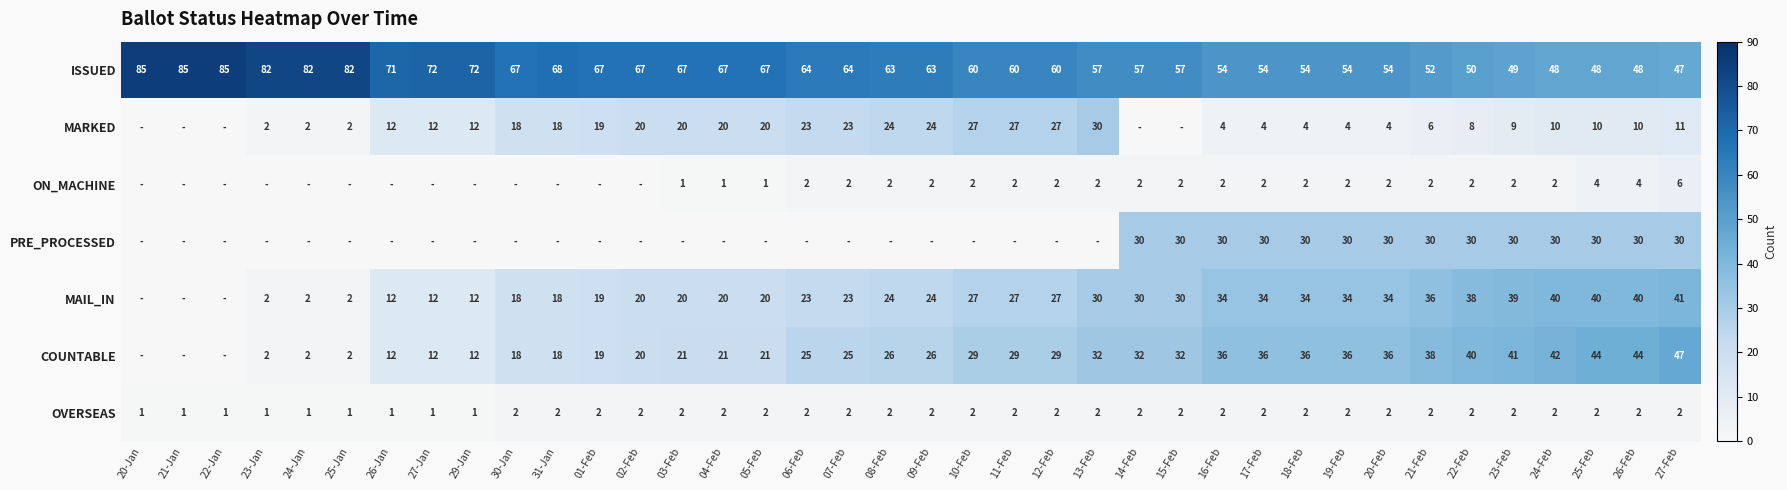

What is the total value across all series at 22-Feb?

170